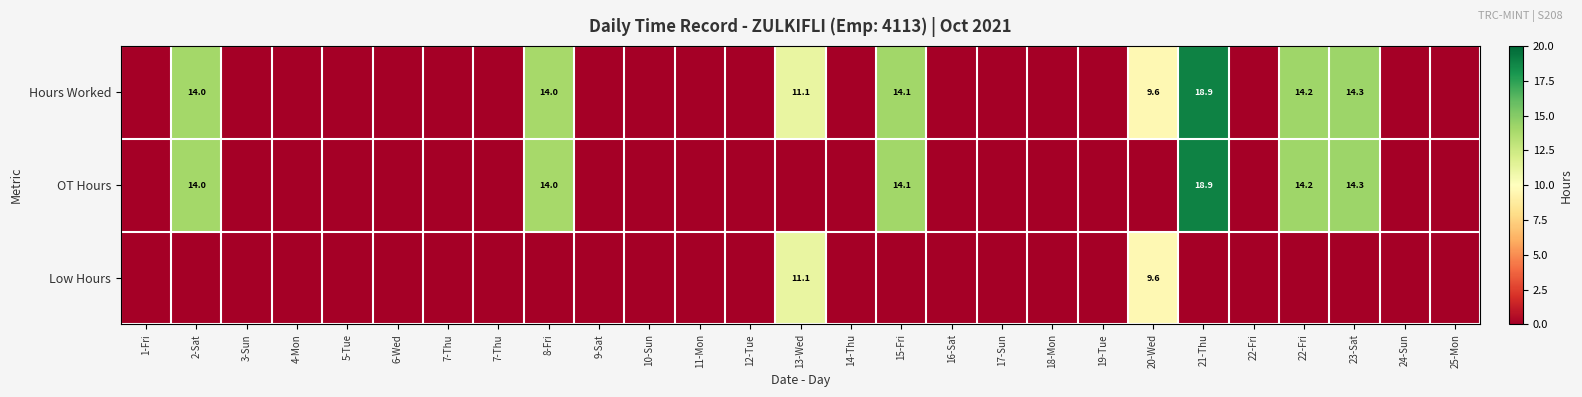

Which category has the highest value in the Low Hours series?

13-Wed